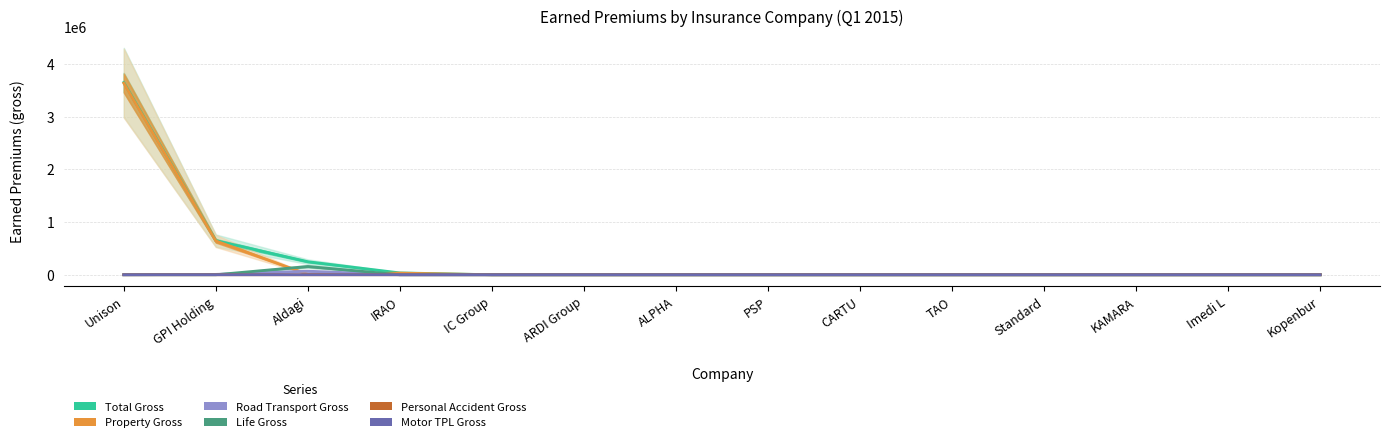

What is the sum of all Total Gross values?

4577629.3